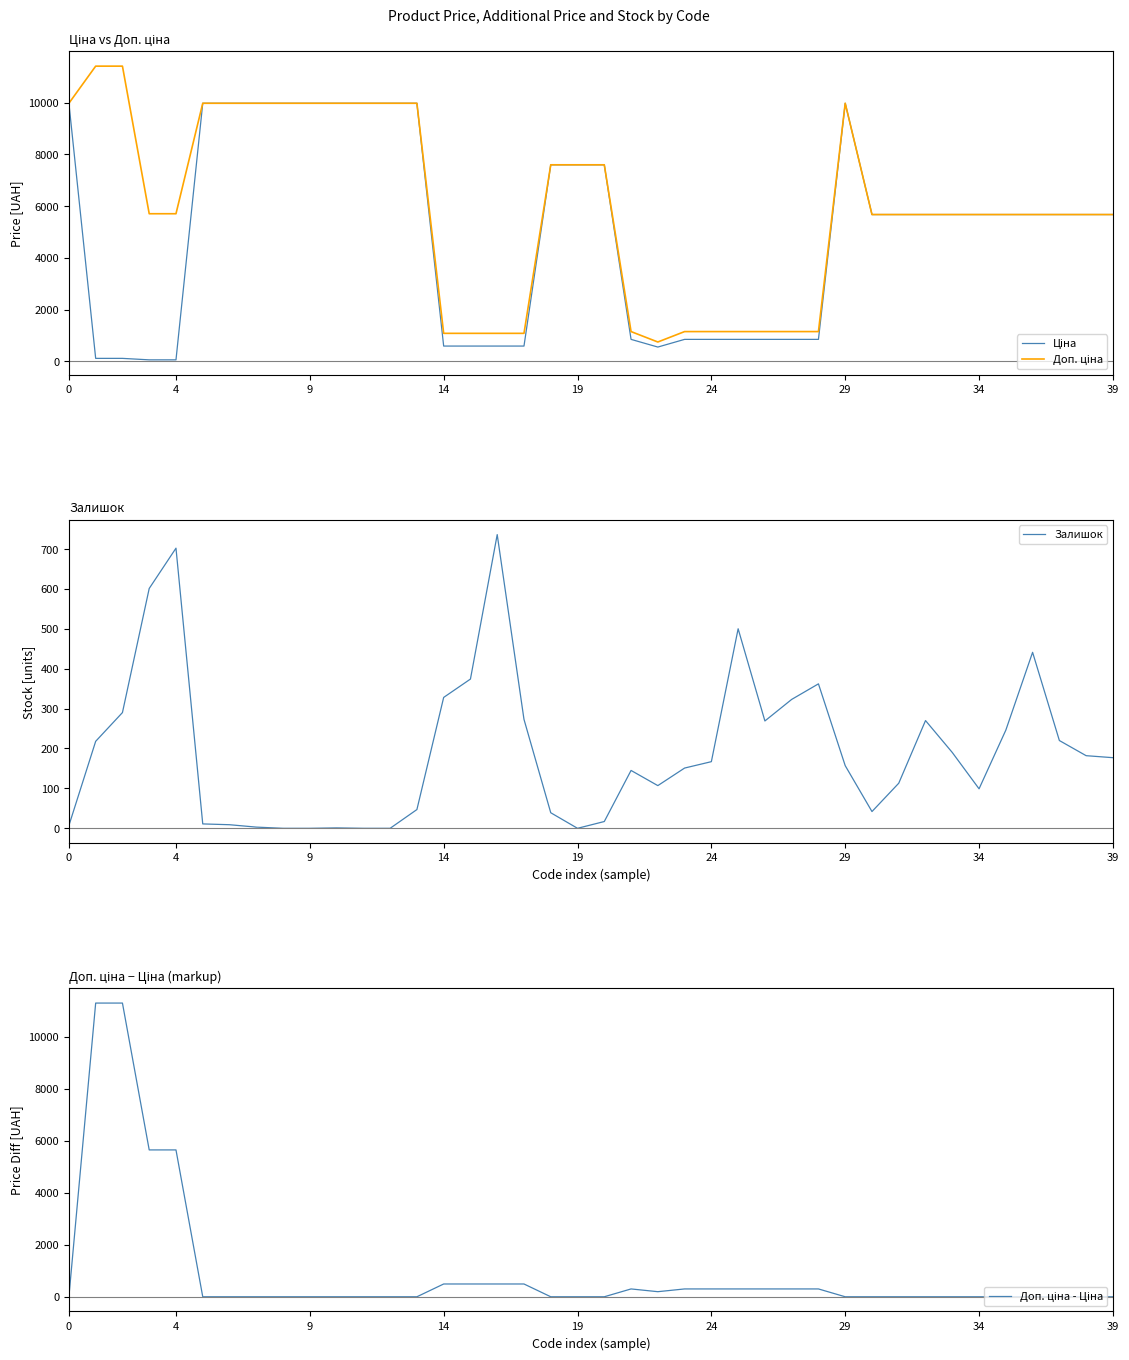

True or false: Доп. ціна and Доп. ціна - Ціна cross at least once.

False